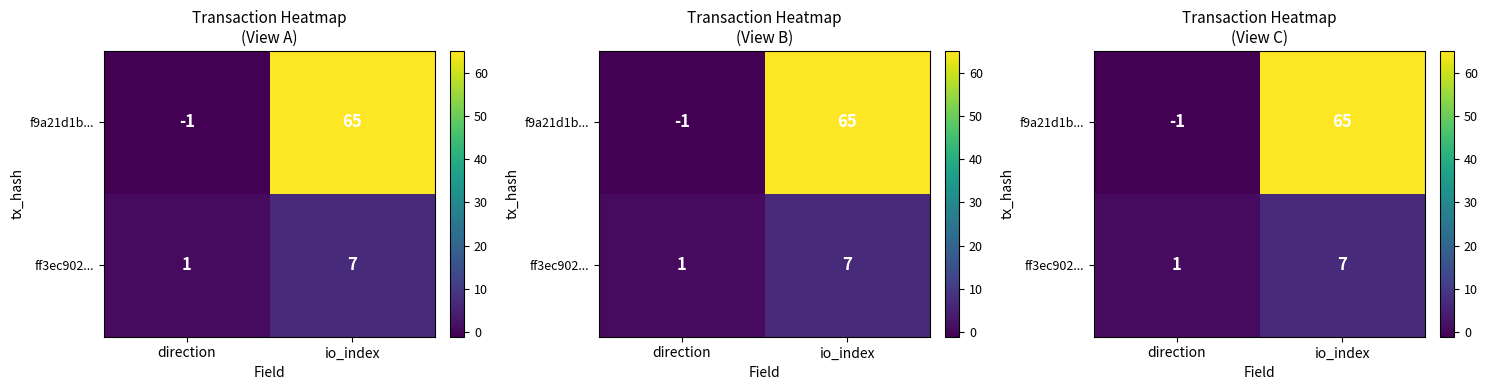

At how many categories does at least one series exceed 58?

1